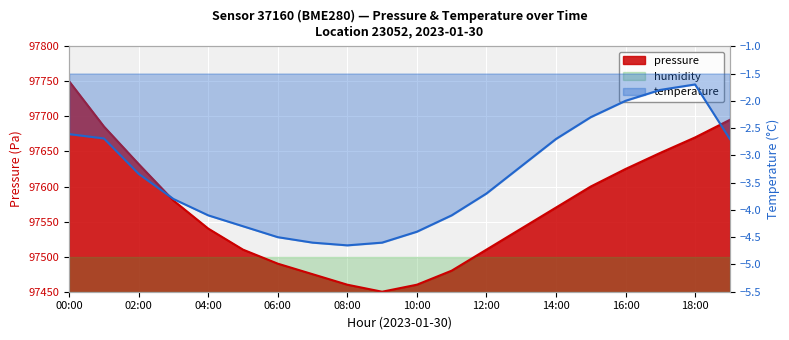

How many lines are shown in the chart?

2